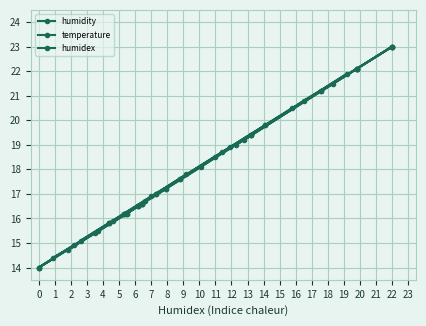

At how many categories does at least one series exceed 20?

13